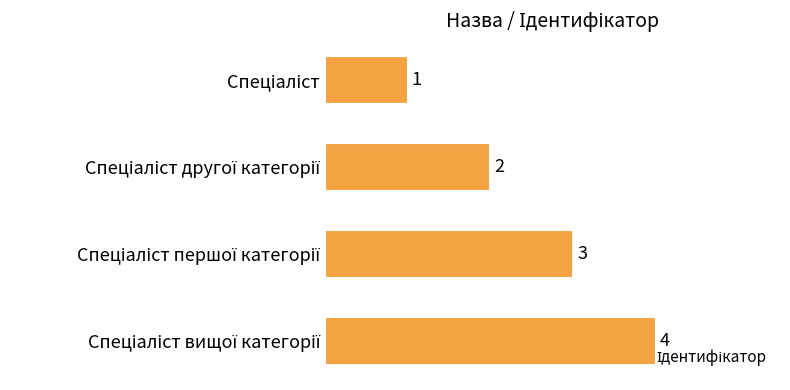

What is the sum of all values?

10